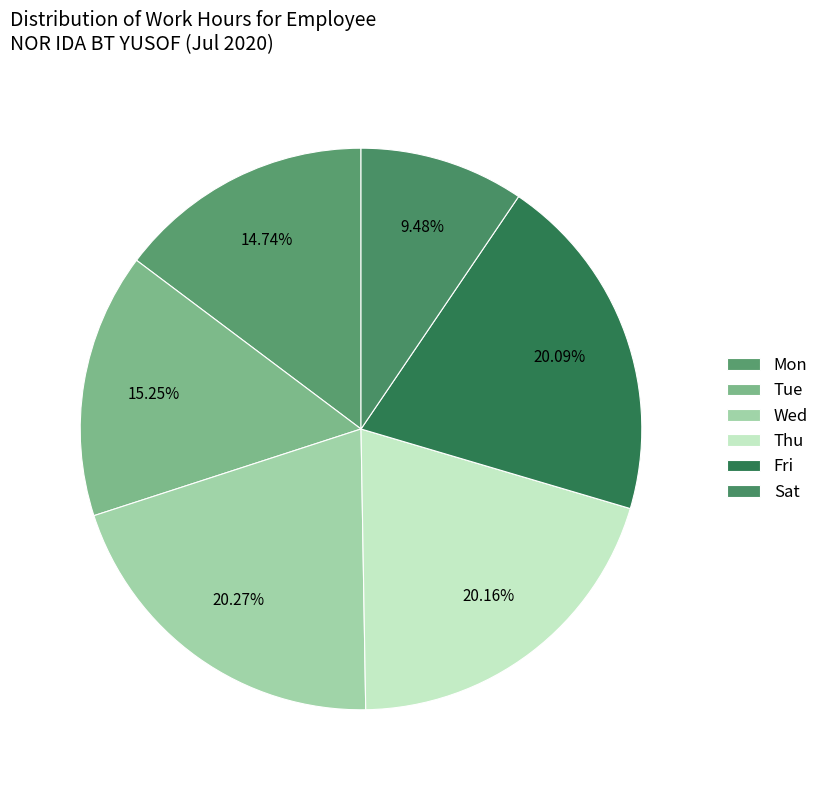

What is the largest slice in the pie chart?

22-Wed